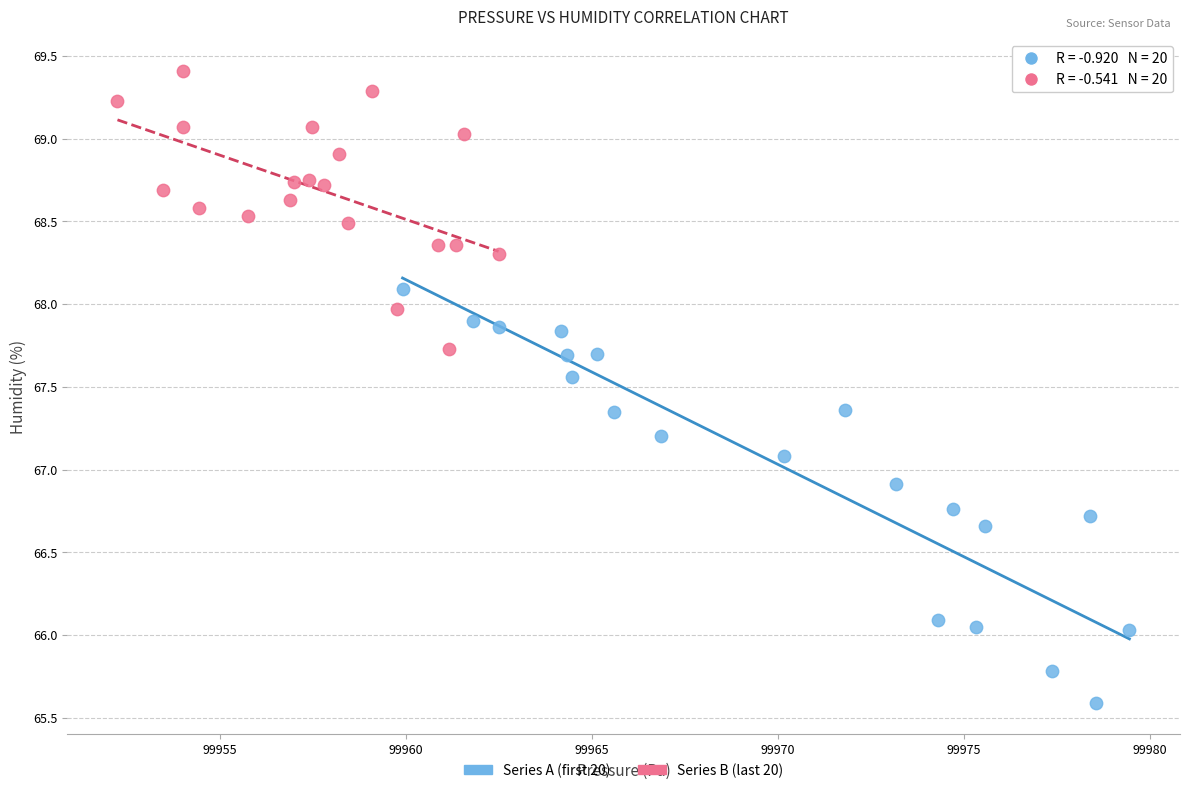

Which series contains the highest Y value?

Series B (last 20)